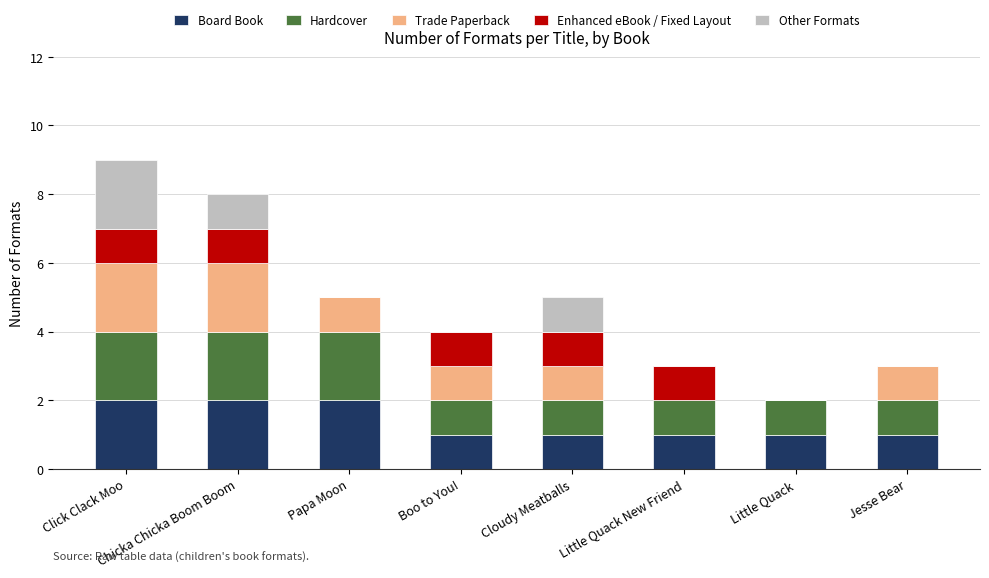

Is it true that Board Book equals 1 at Jesse Bear?

True